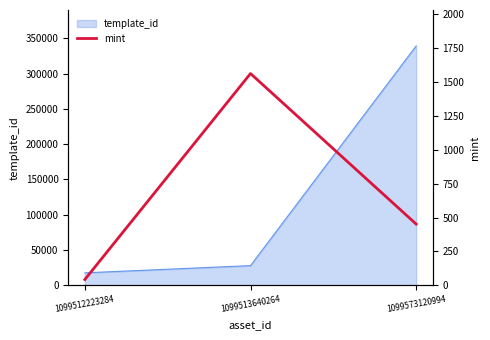

Where is the data nearest to the value 802?

1099573120994